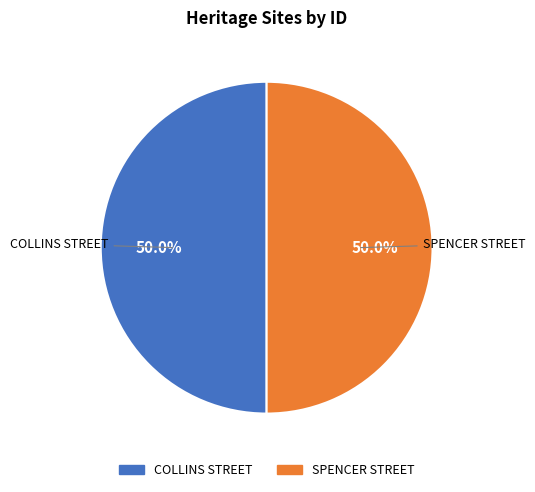

How much of the chart is everything except COLLINS STREET?

50.0%